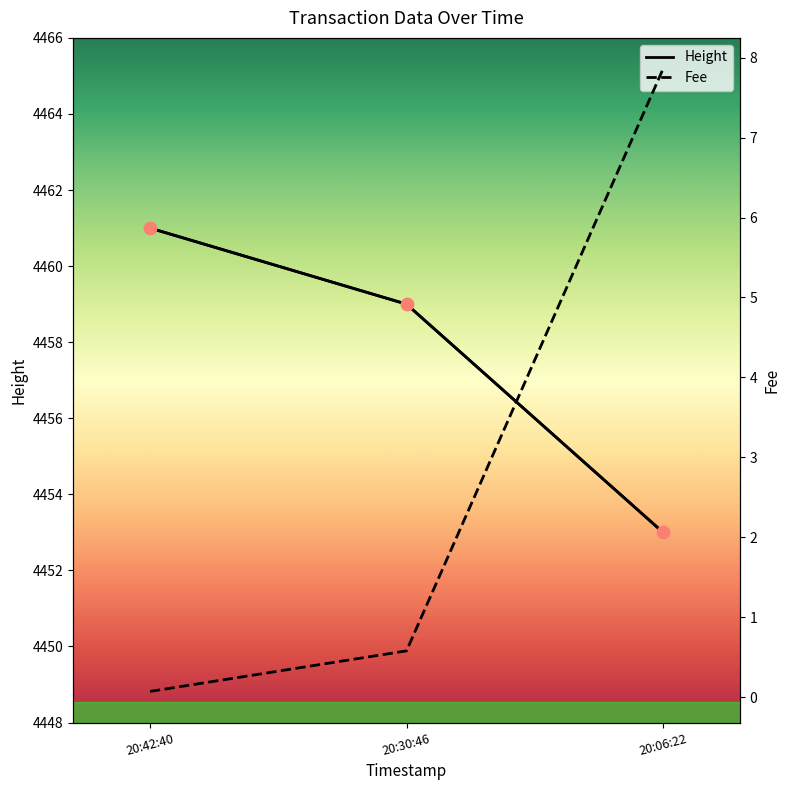

At which category is the sum across all series the highest?

20:42:40